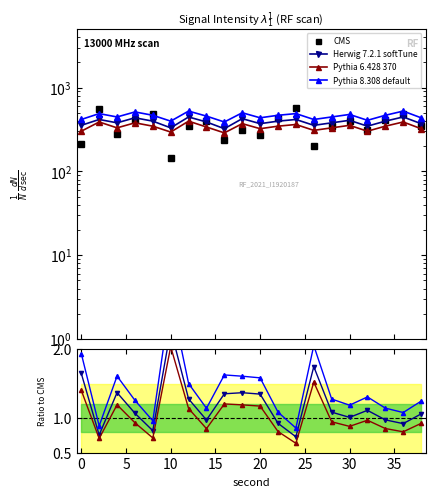

What is the minimum value for Pythia 8.308 default?

0.9